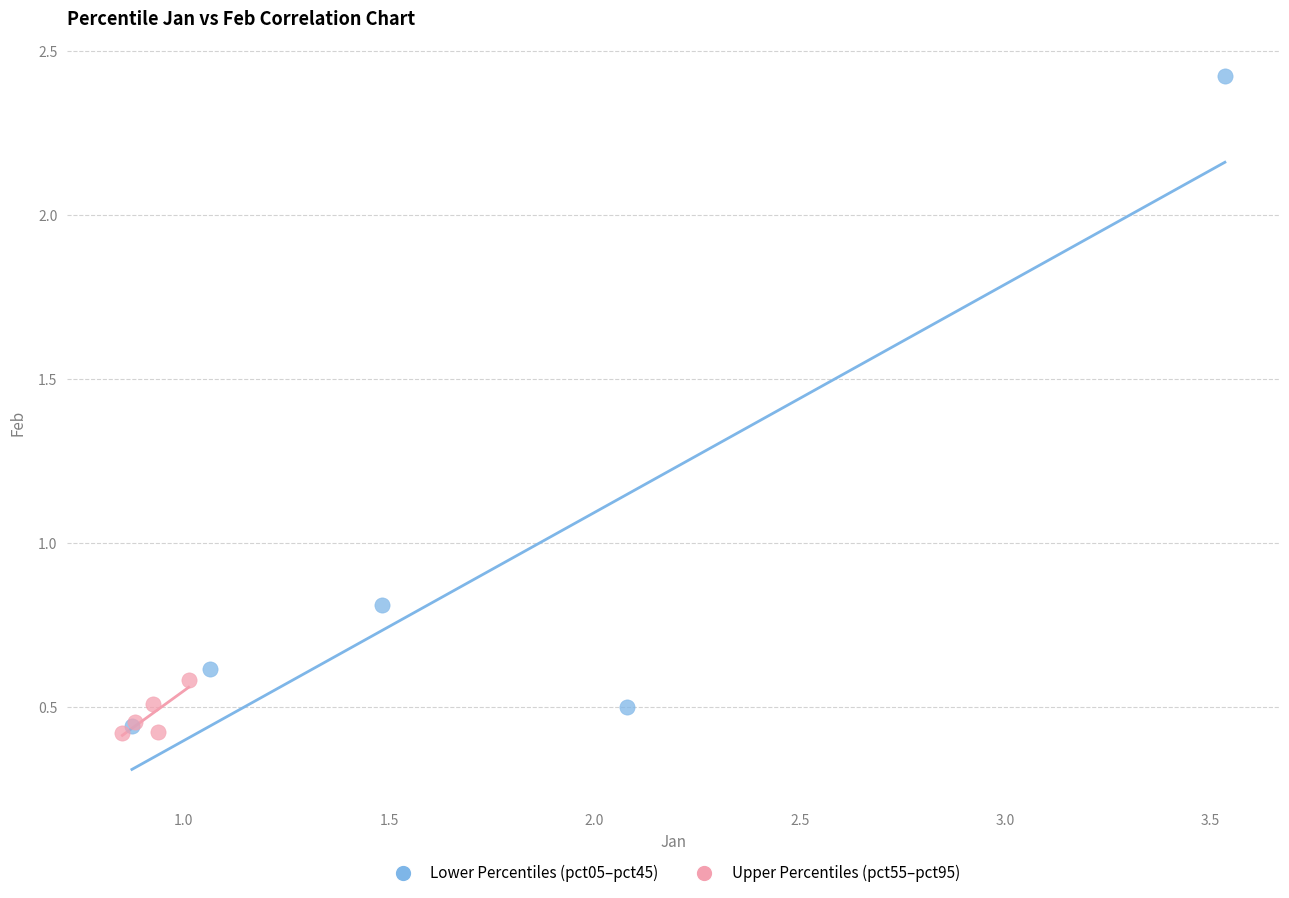

Which series contains the highest Y value?

Lower Percentiles (pct05–pct45)